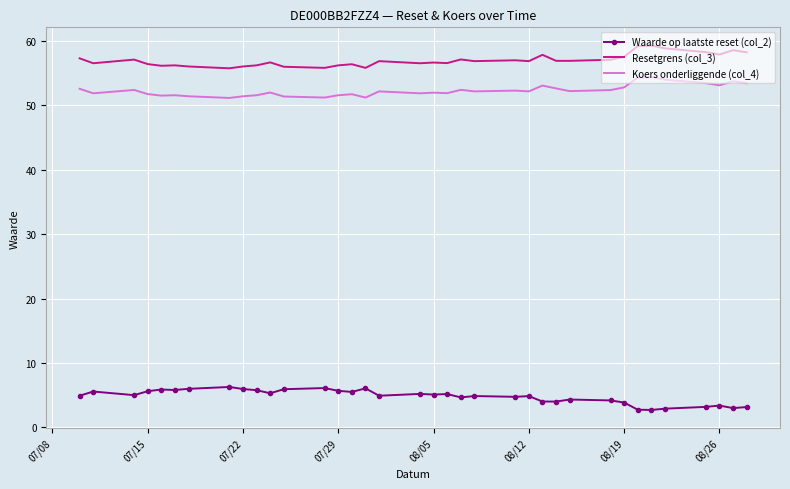

What is the minimum value shown in the chart?

2.7